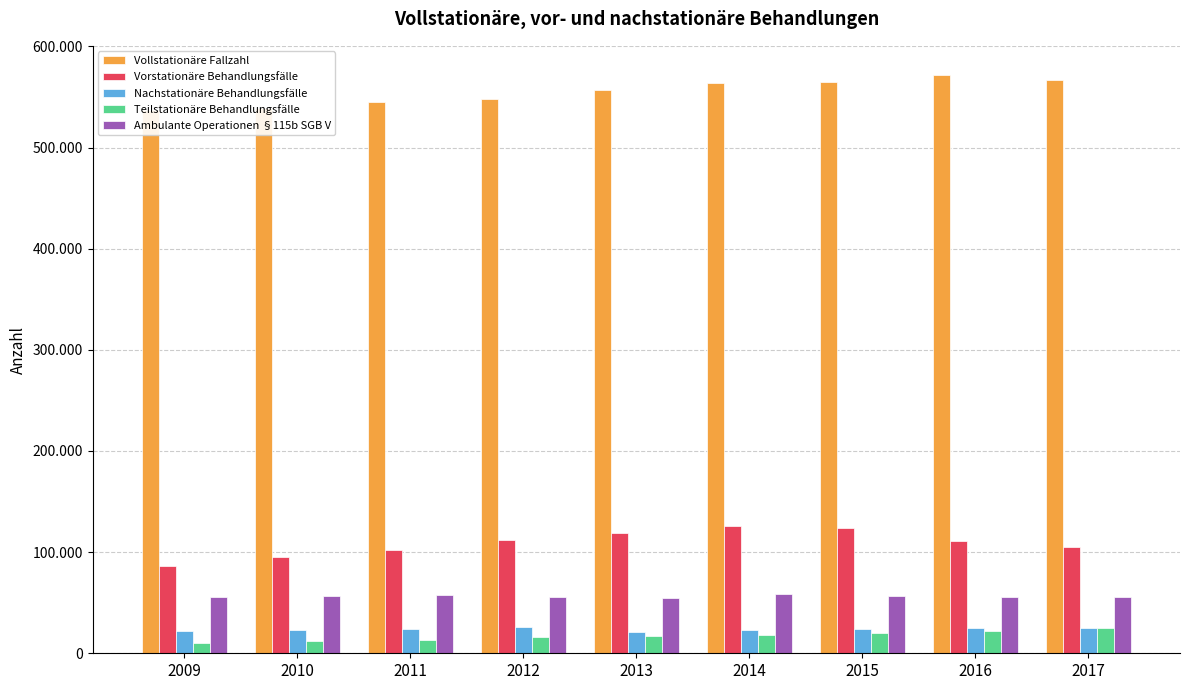

What is the greatest value displayed?

571996